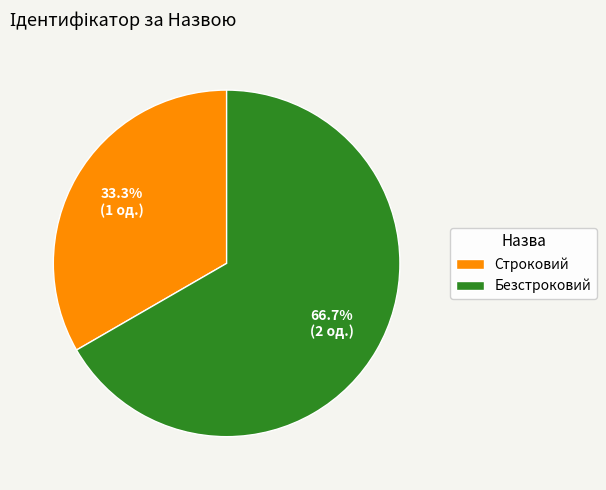

To the nearest percent, what is the difference between the Безстроковий and Строковий slice percentages?

33%